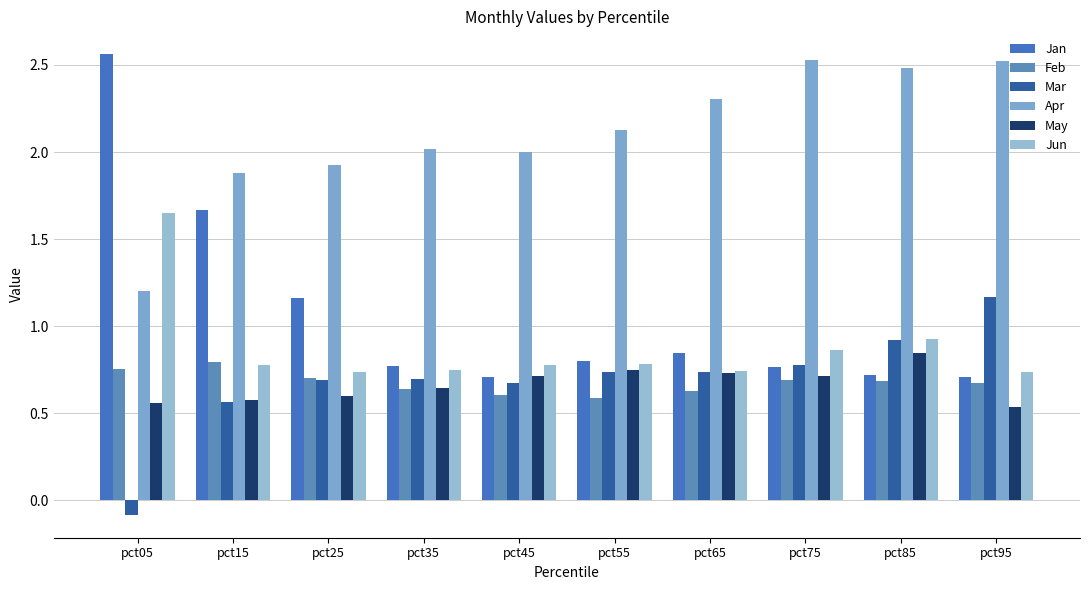

What is the difference between the highest and lowest values at pct35?

1.4